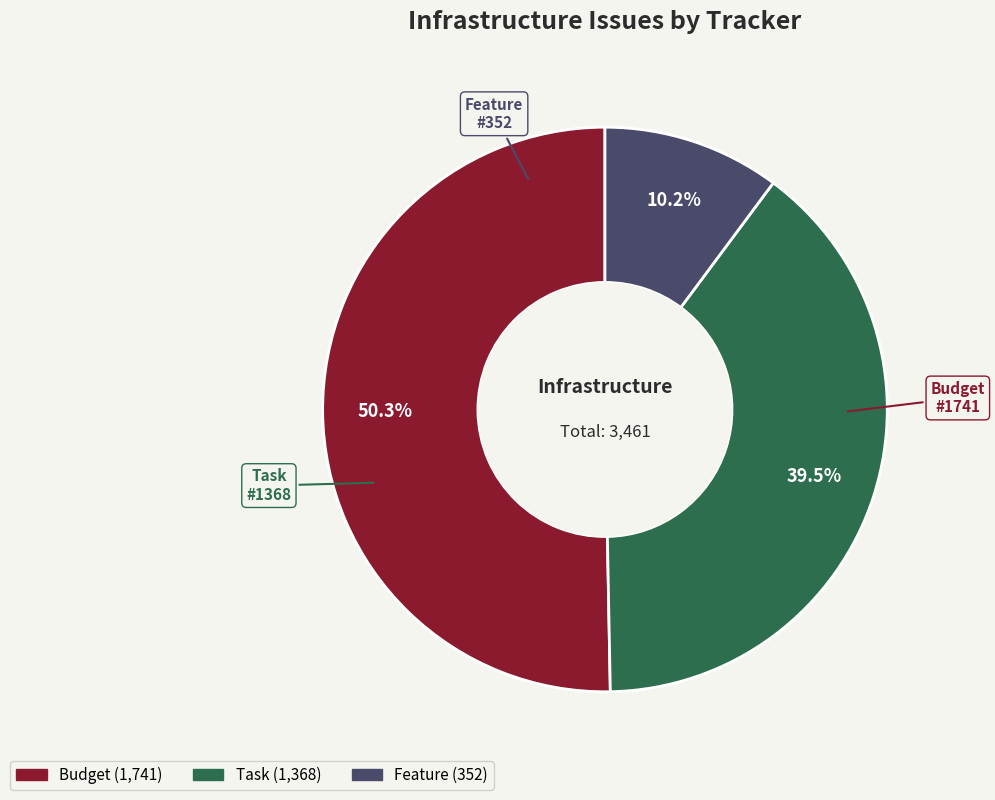

What percentage is the Budget slice, to the nearest percent?

50%